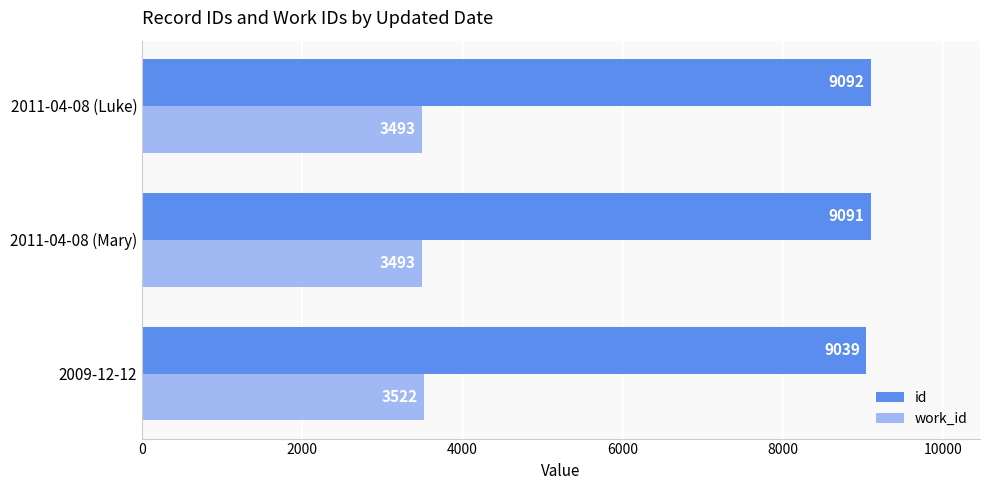

The work_id series shows 2342 at 2011-04-08 (Mary). True or false?

False